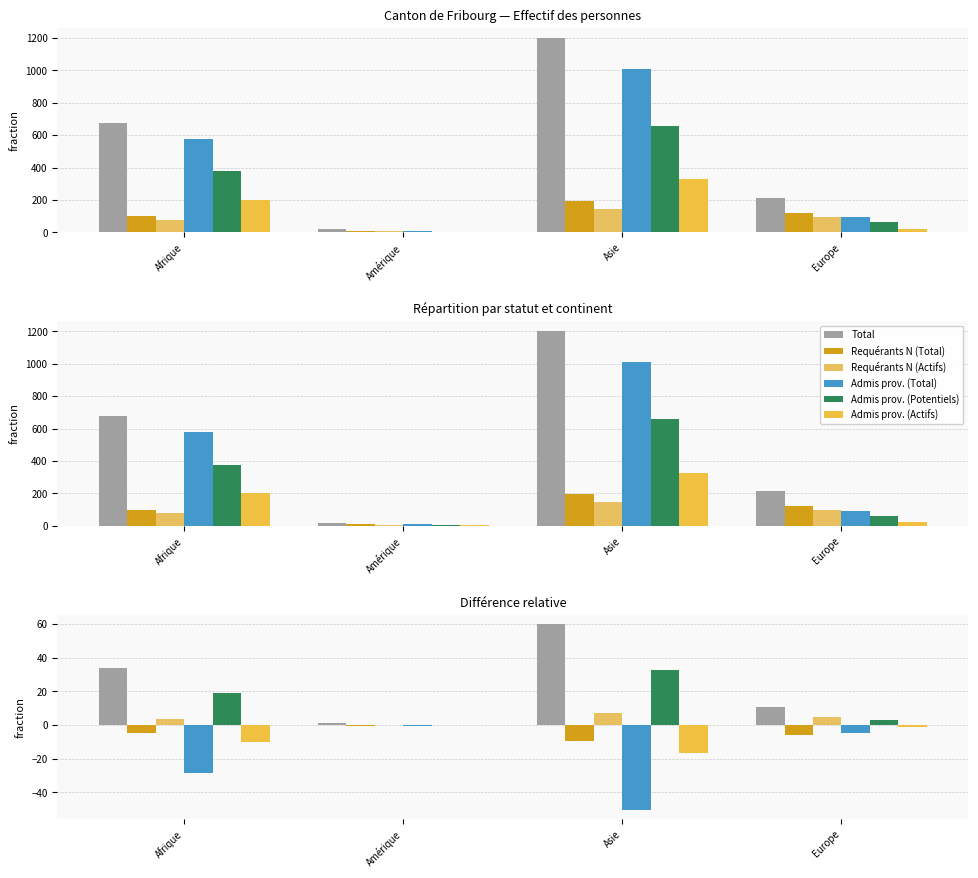

At Afrique, list the series in order from smallest to largest.

Admis prov. (Total), Admis prov. (Actifs), Requérants N (Total), Requérants N (Actifs), Admis prov. (Potentiels), Total